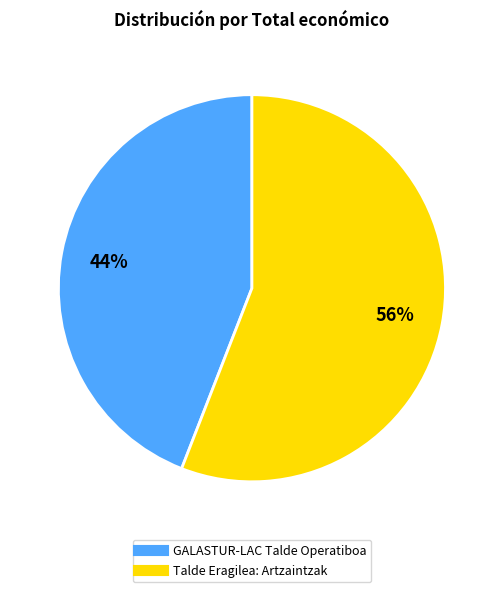

Which has a higher value, Talde Eragilea: Artzaintzak or GALASTUR-LAC Talde Operatiboa?

Talde Eragilea: Artzaintzak